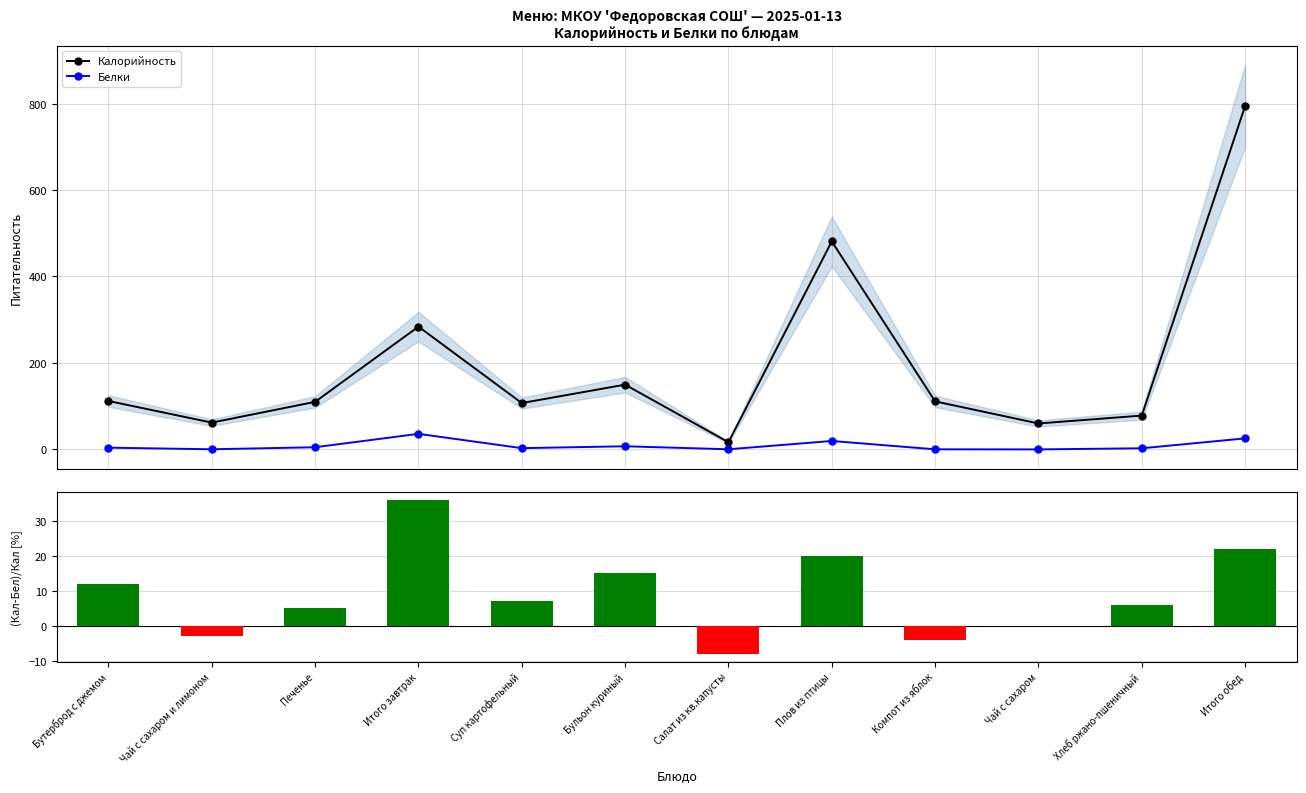

What is the minimum value shown in the chart?

-8.0